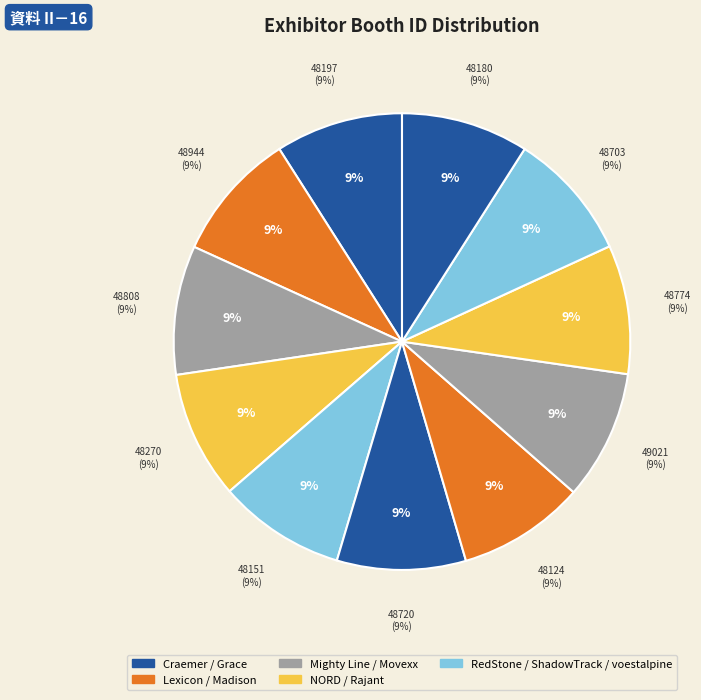

Is the sum of Mighty Line Floor Marking and Craemer US Corp greater than half?

No